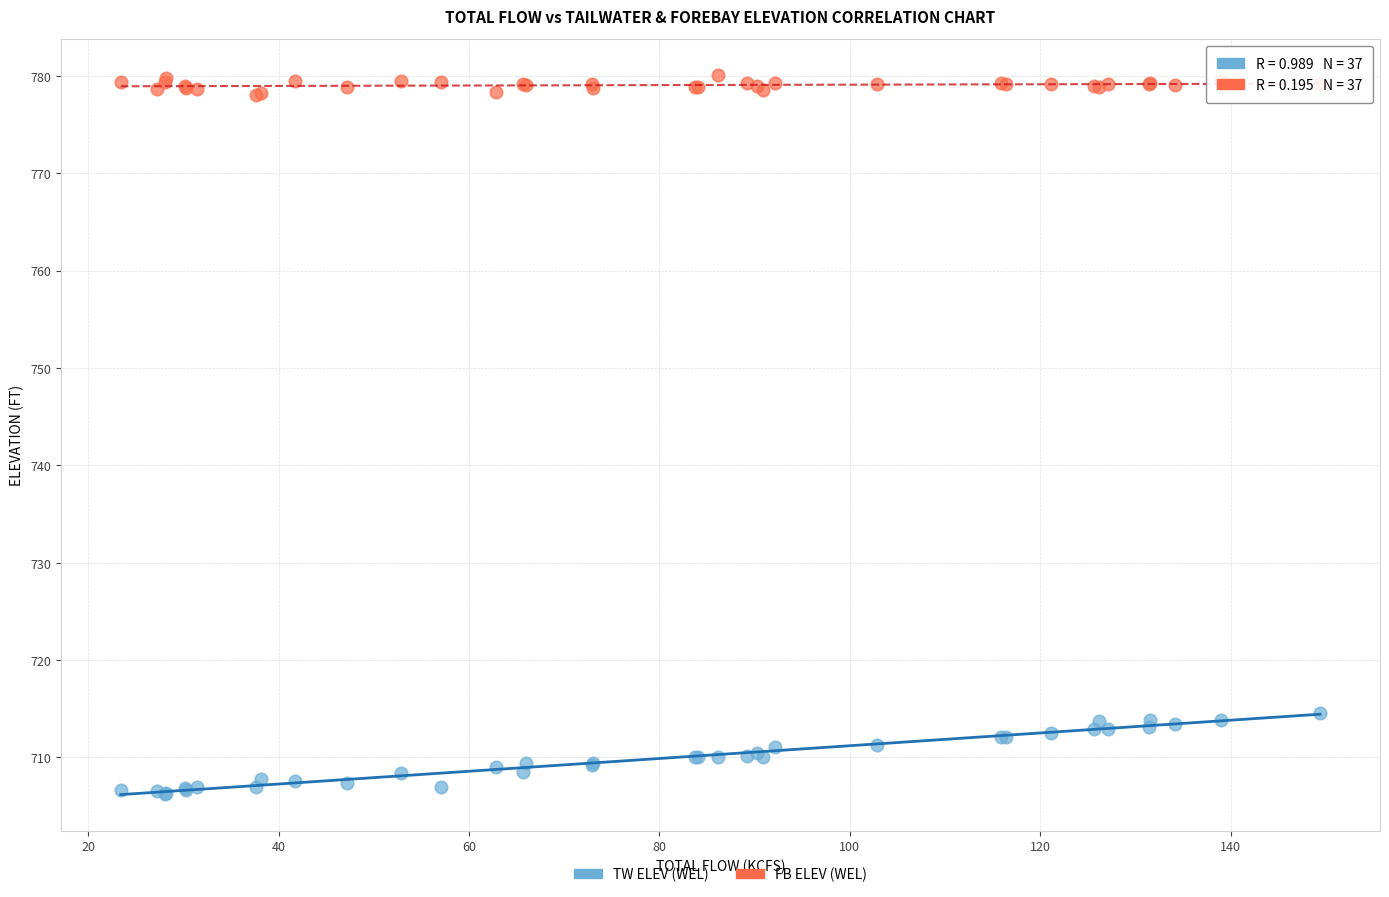

Which series has the widest spread of Y values?

TW ELEV (WEL)